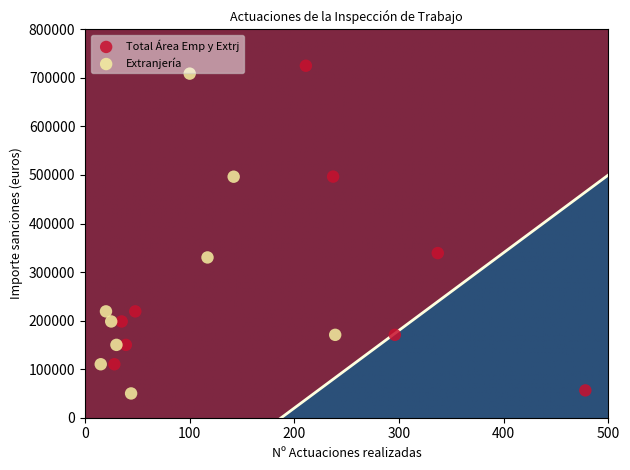

What are all the series names shown in the legend?

Total Área Emp y Extrj, Extranjería